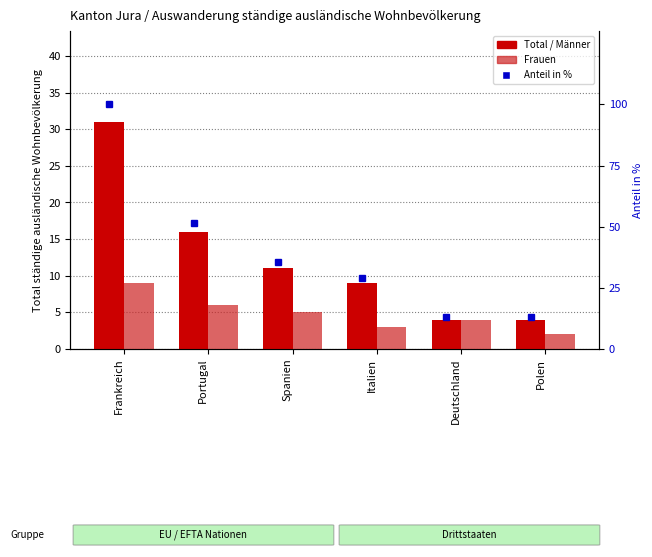

How many distinct data groups are displayed?

3